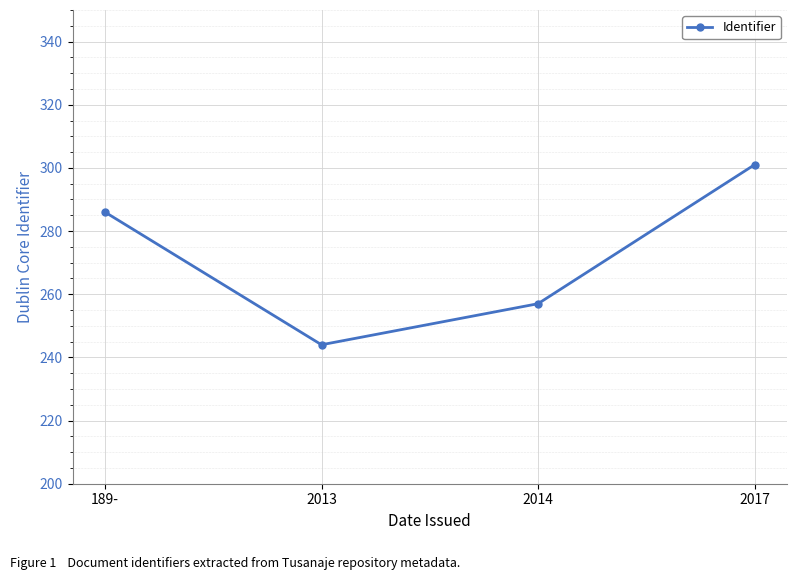

What is the difference between the values at 189- and 2013?

42